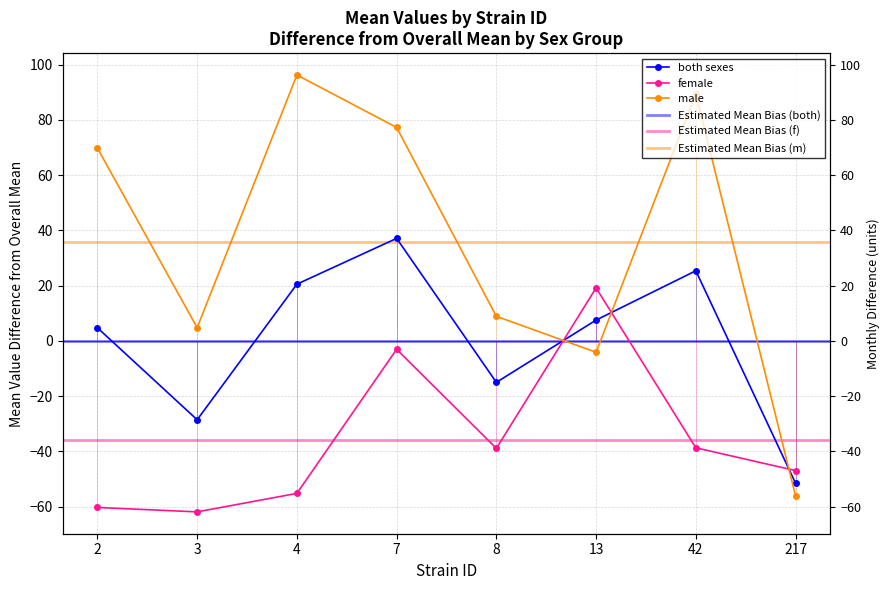

The value of f at 2 is -24.3. True or false?

False